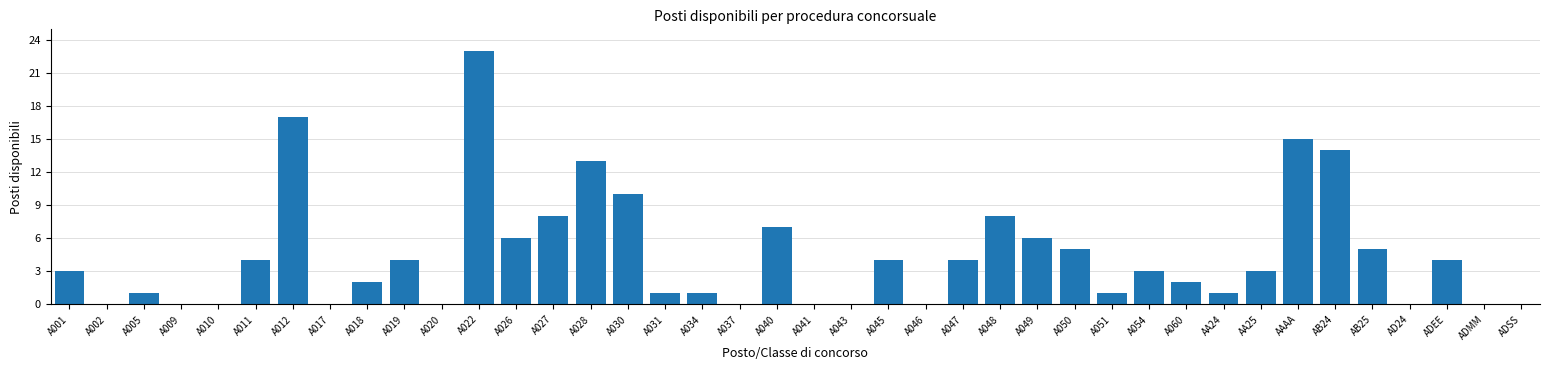

True or false: the data shows 2 at AA25.

False